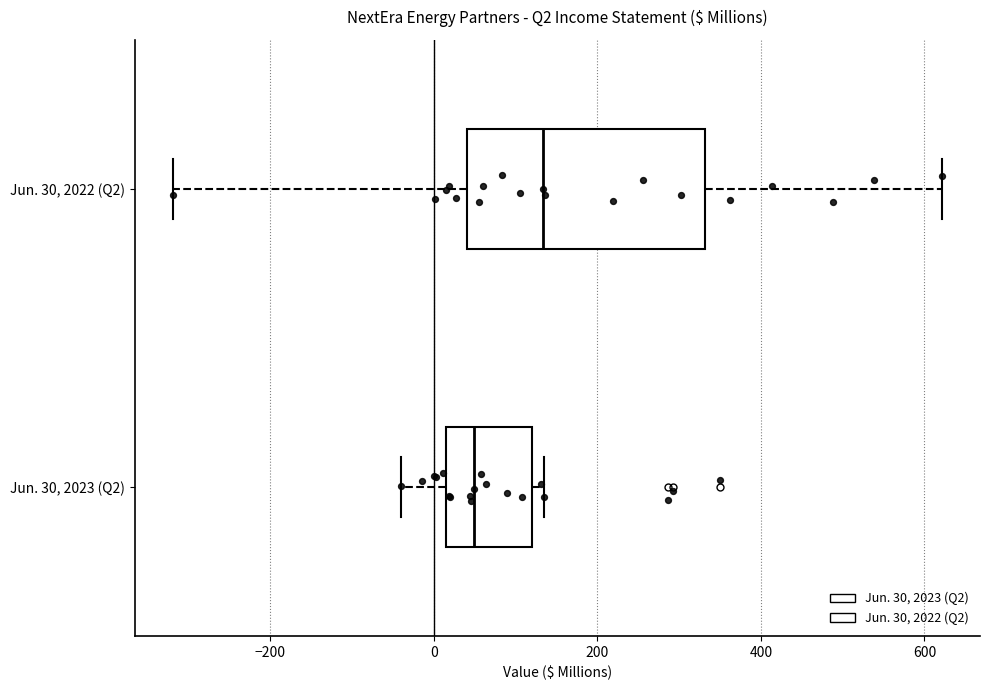

Which box has the furthest to the right median line?

Jun. 30, 2022 (Q2)